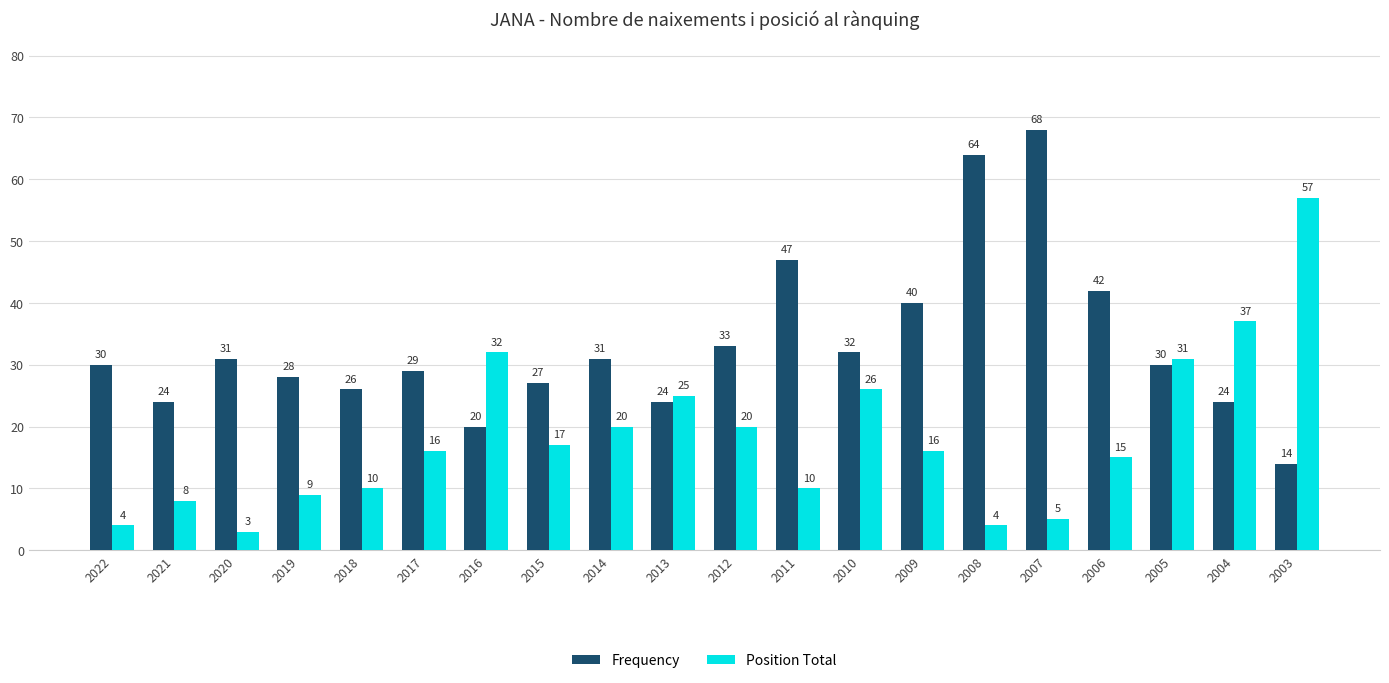

What is the maximum value shown in the chart?

68